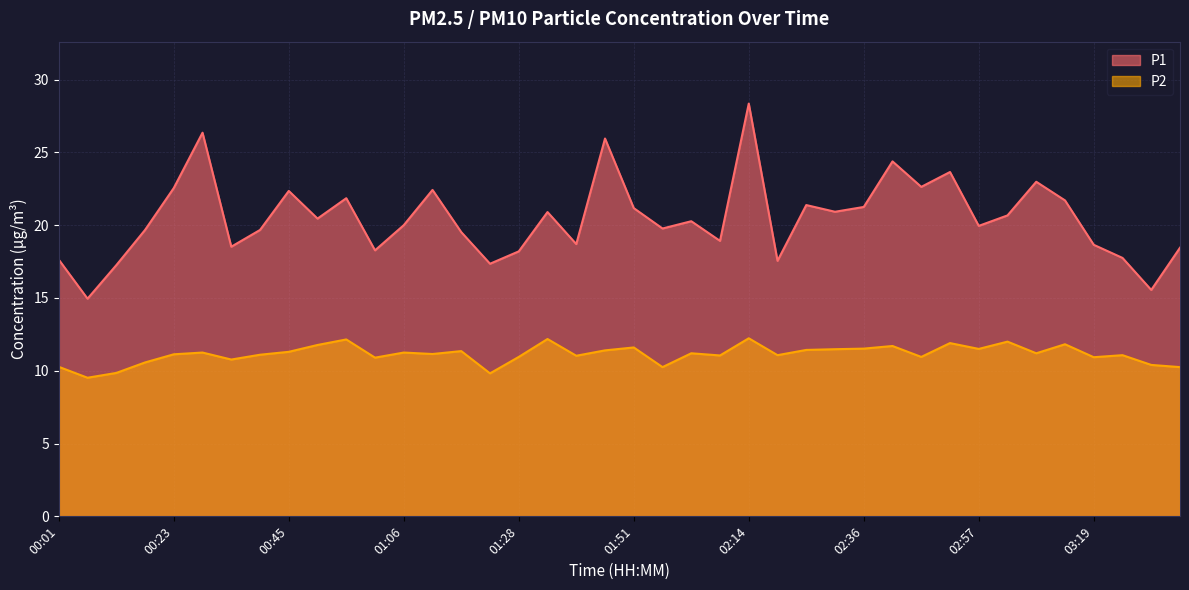

True or false: P1 has a value of 43.3 at 02:41.

False